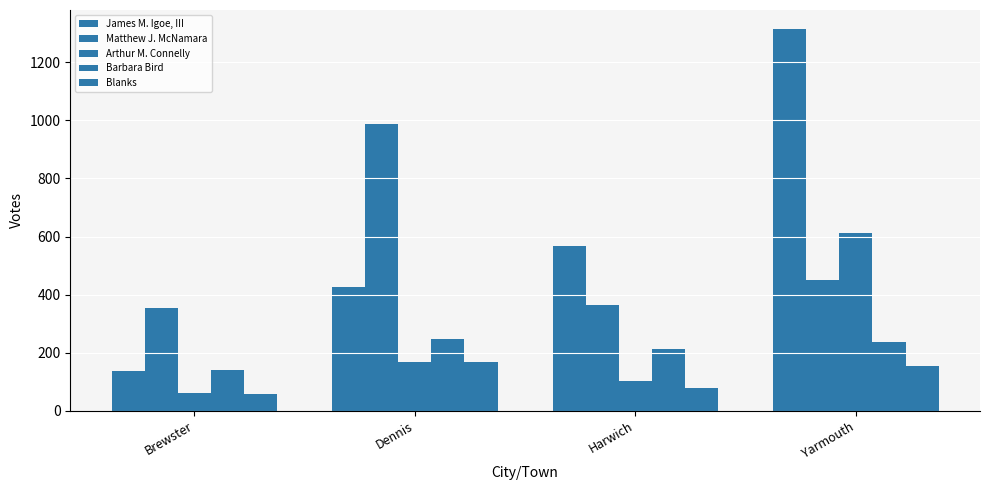

How many categories are shown in the chart?

4